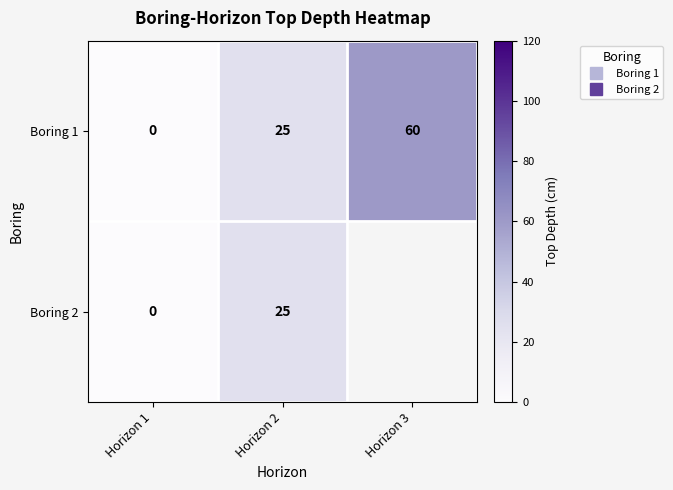

Is it true that Boring 1 equals 7.3 at Horizon 2?

False